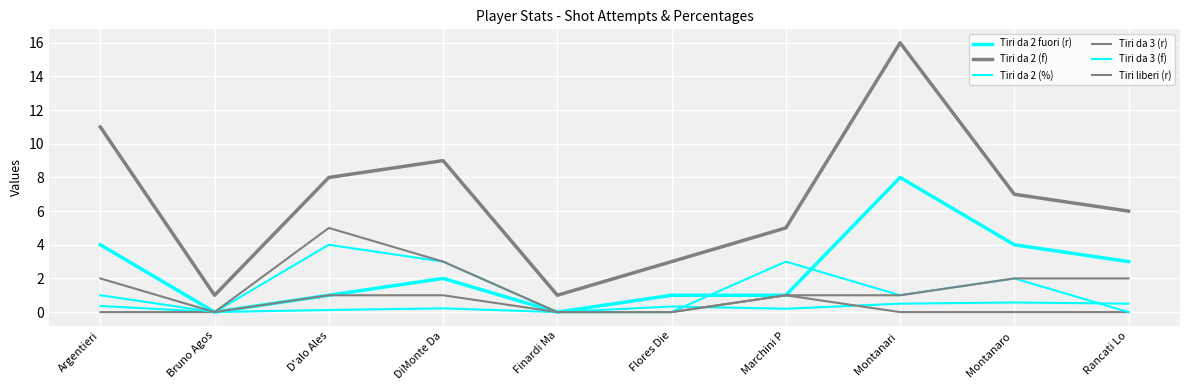

What is the label of the 10th point from the right?

Argentieri